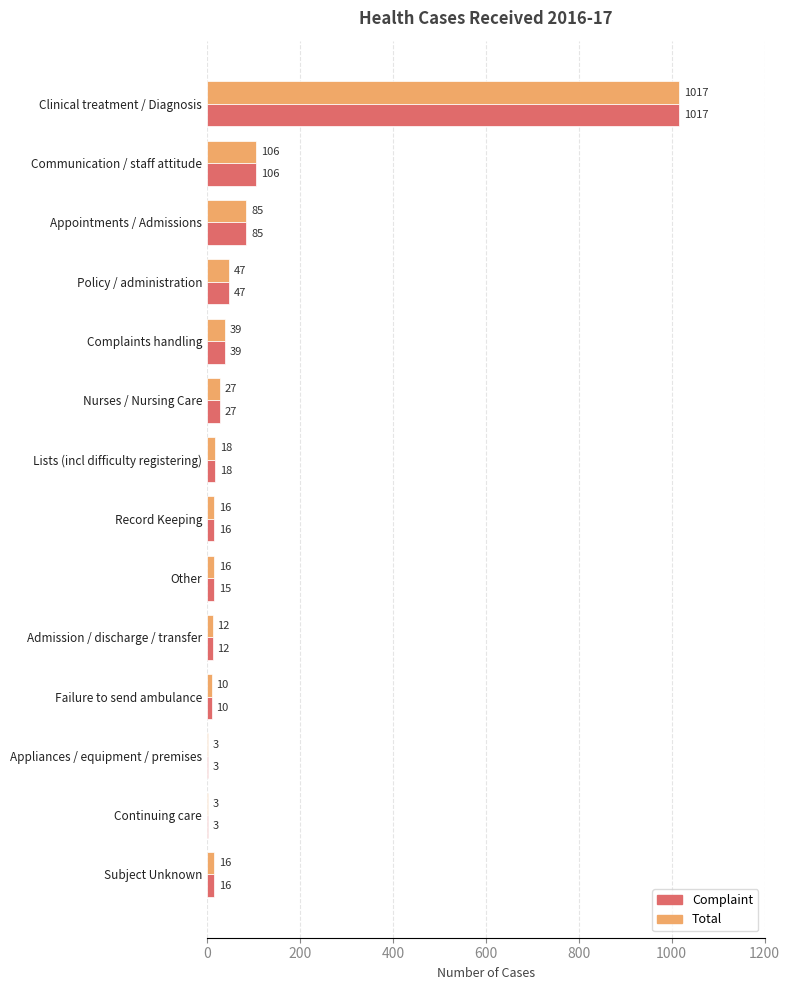

Where is Complaint nearest to the value 510?

Communication / staff attitude